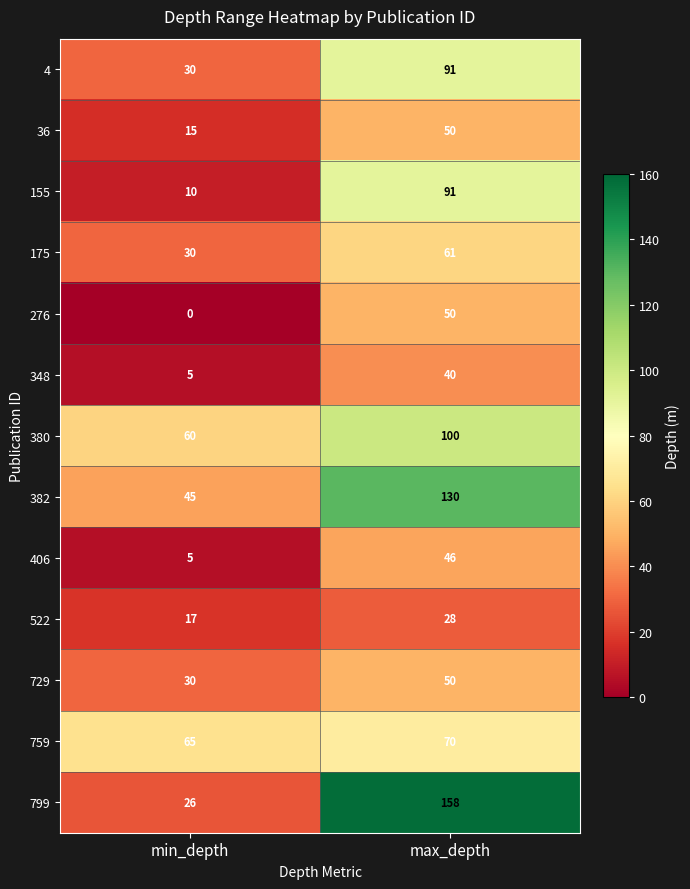

True or false: 799 has a value of 26 at min_depth.

True